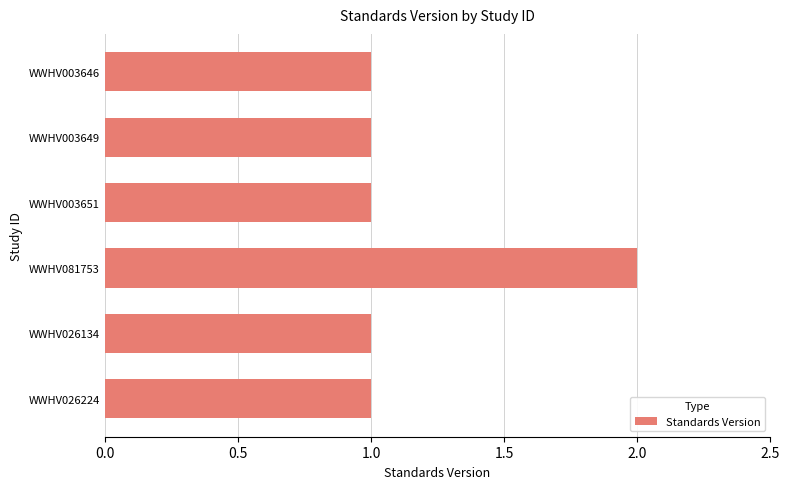

What is the greatest value displayed?

2